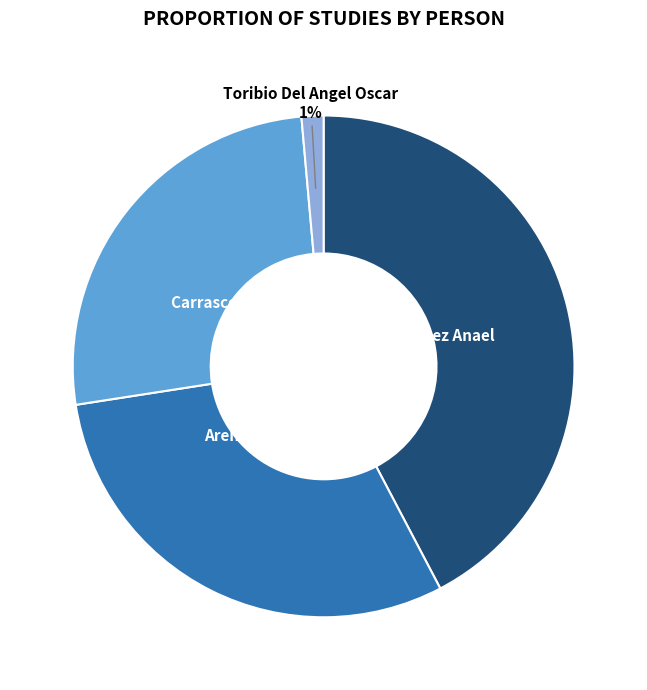

The Aguilar Gonzalez Anael slice represents 55% of the pie. True or false?

False